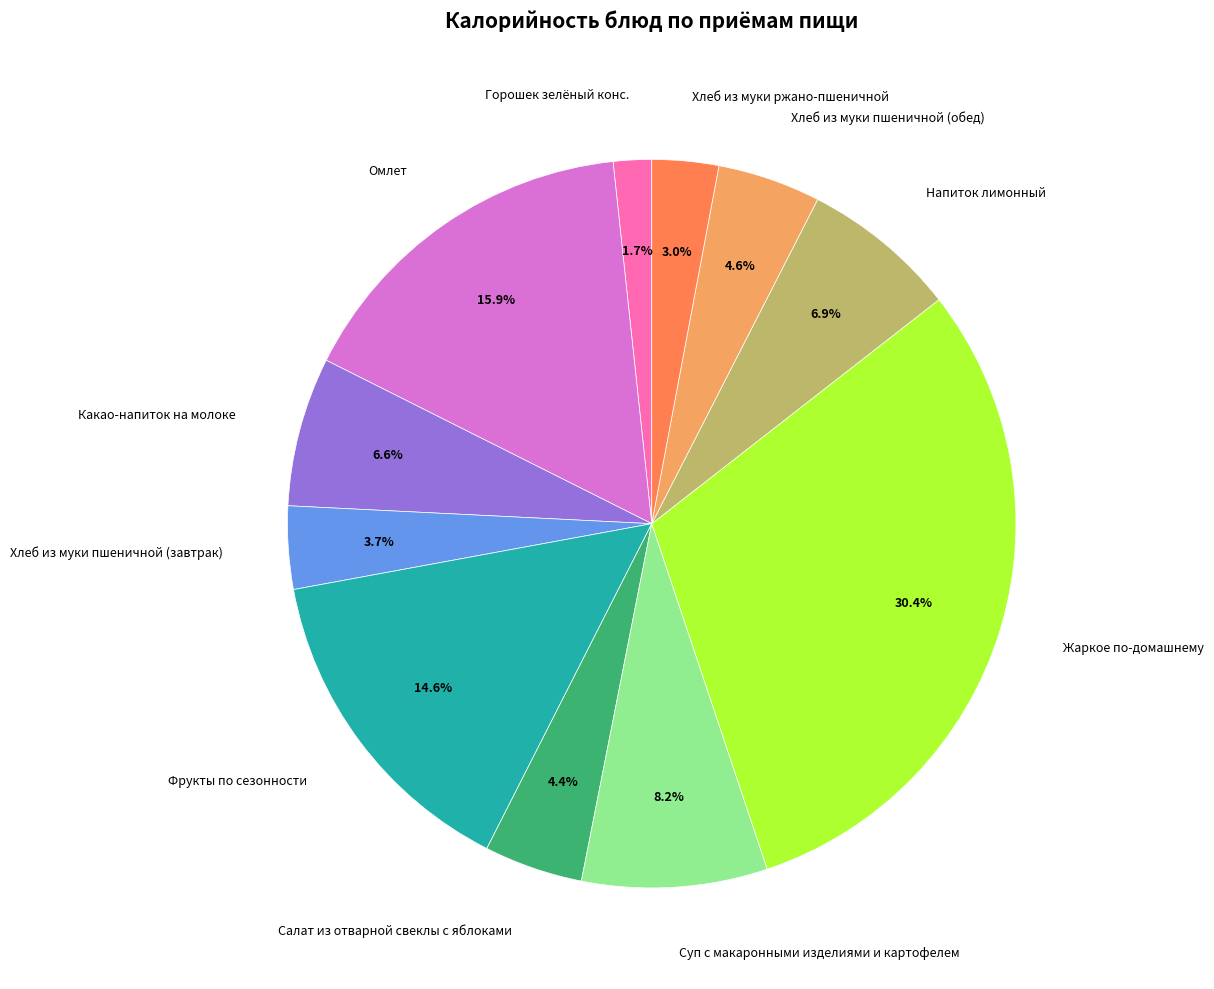

Is there a majority slice in this chart?

No